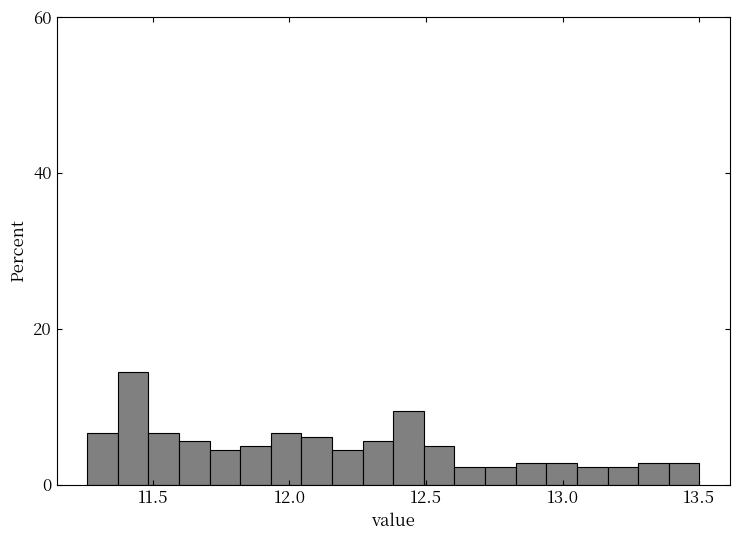

Read against the x-axis, roughly where is the centre of the tallest bar?

11.45